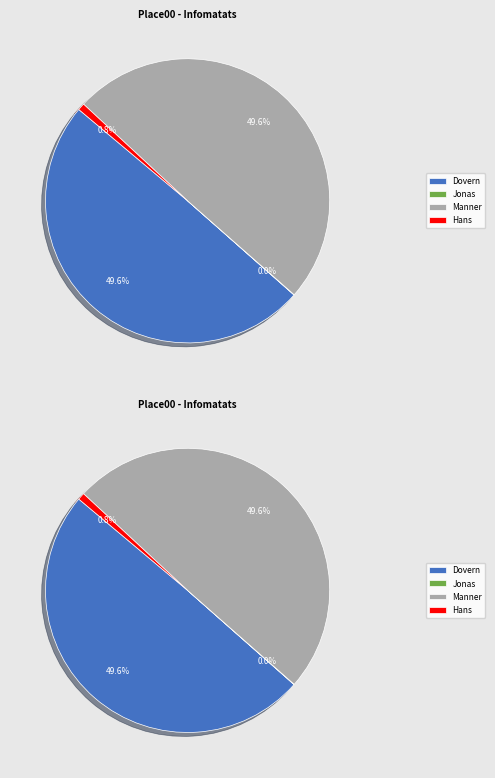

Which category has the smallest portion of the pie?

Jonas